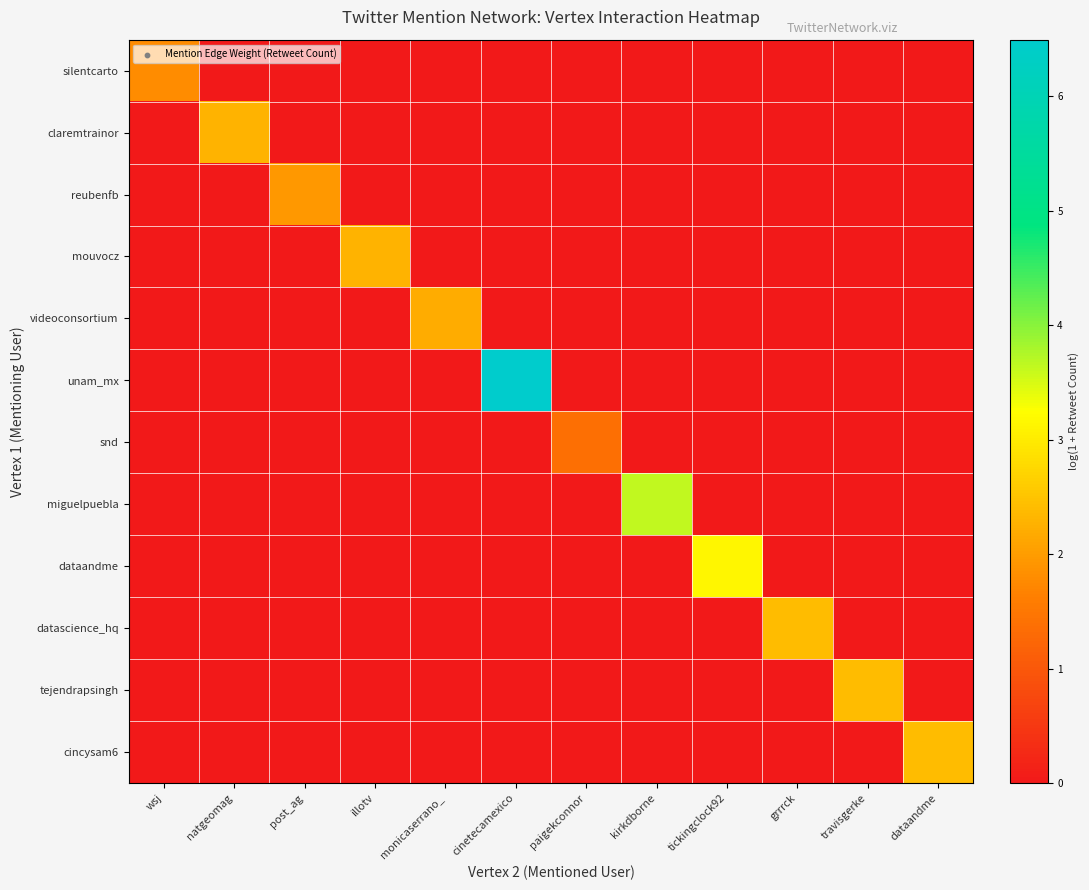

Which category has the highest value across all series?

cinetecamexico